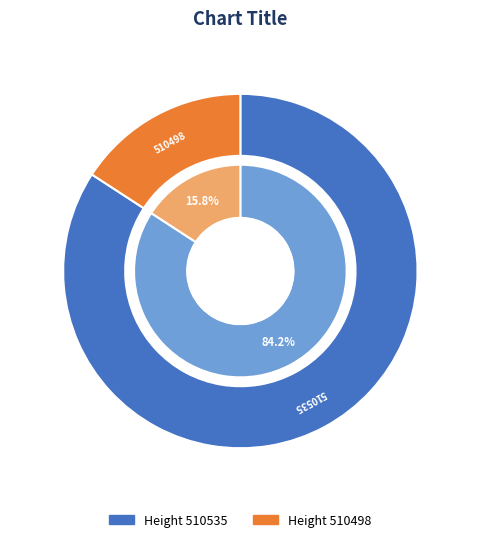

What portion of the pie excludes 510498?

84.2%